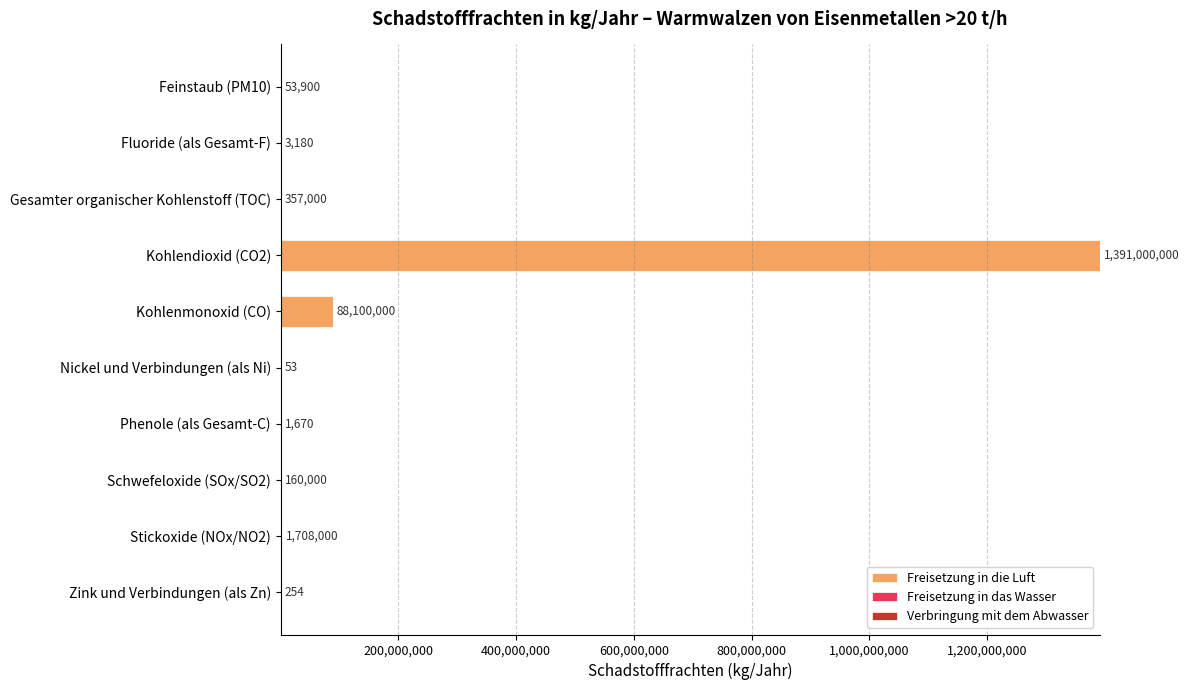

At which category is the sum across all series the highest?

Kohlendioxid (CO2)